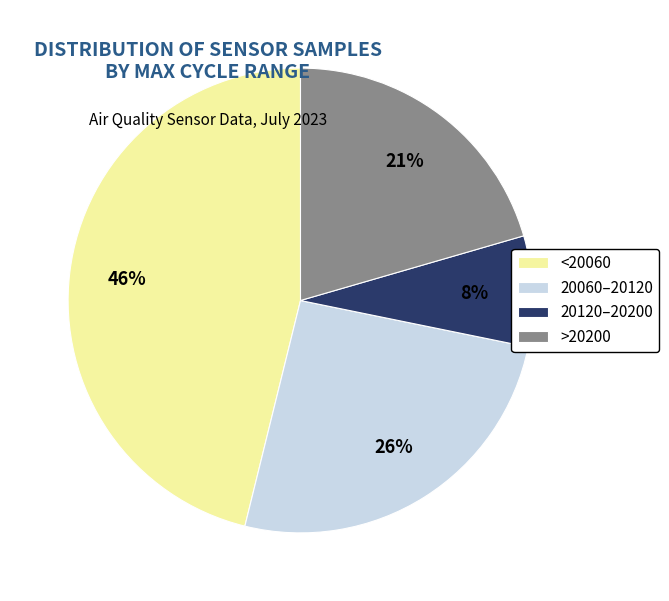

Does 20120–20200 account for over 50% of the chart?

No